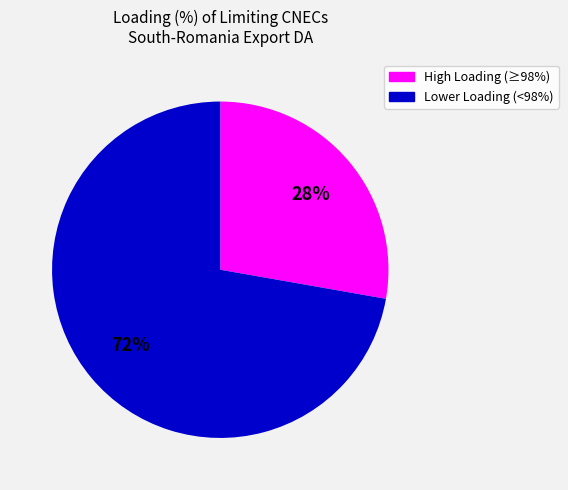

To the nearest percent, what is the average slice percentage?

50%